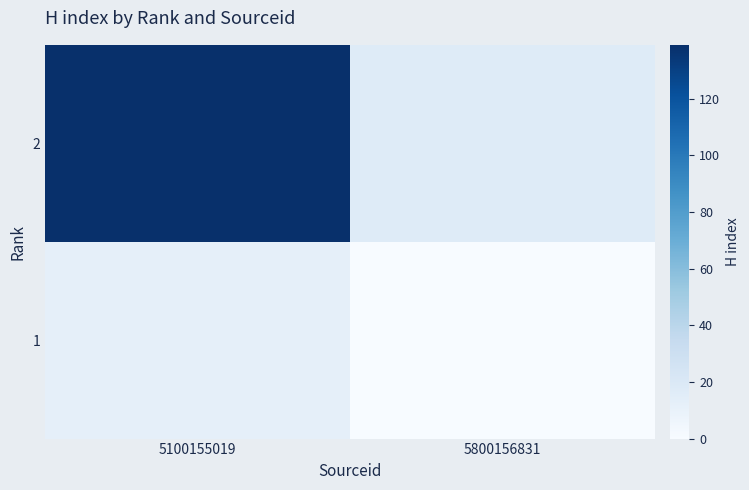

Reading right to left, what are all the values shown in this chart?

2: 5800156831=17	5100155019=139
1: 5800156831=0	5100155019=12